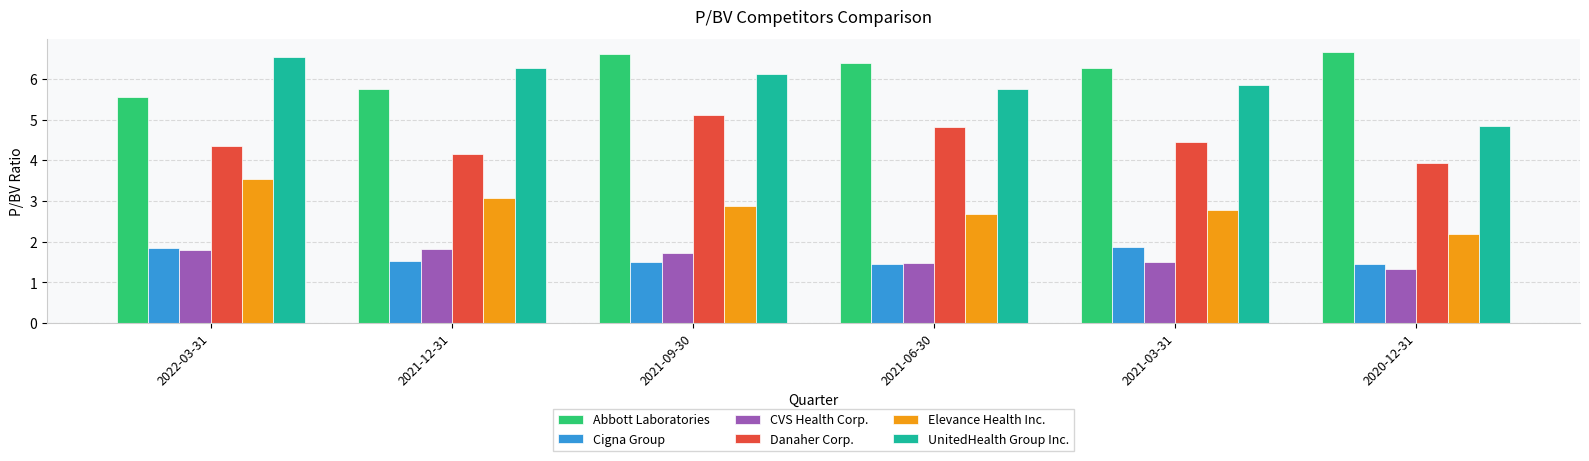

What is the highest value of the Danaher Corp. series?

5.1